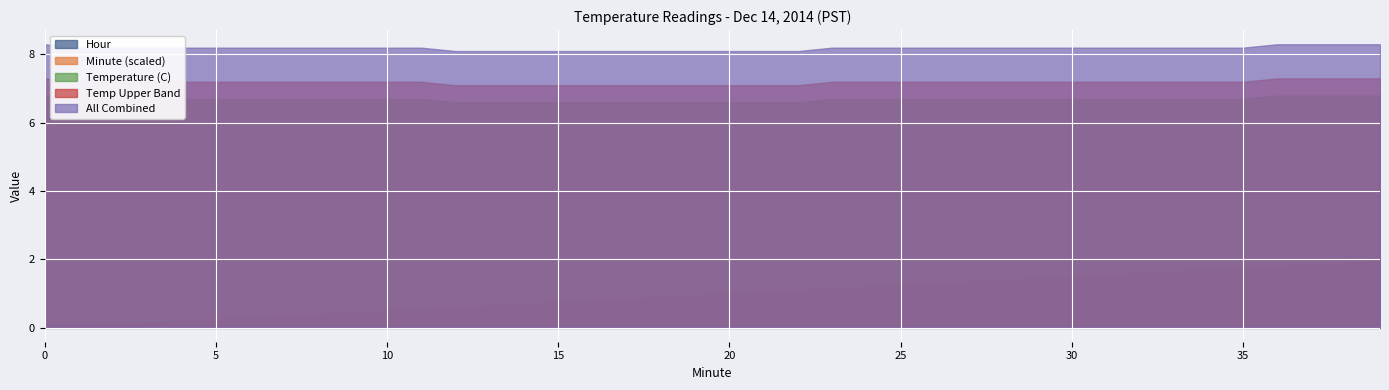

True or false: Minute (scaled) and Temp Upper Band cross at least once.

False